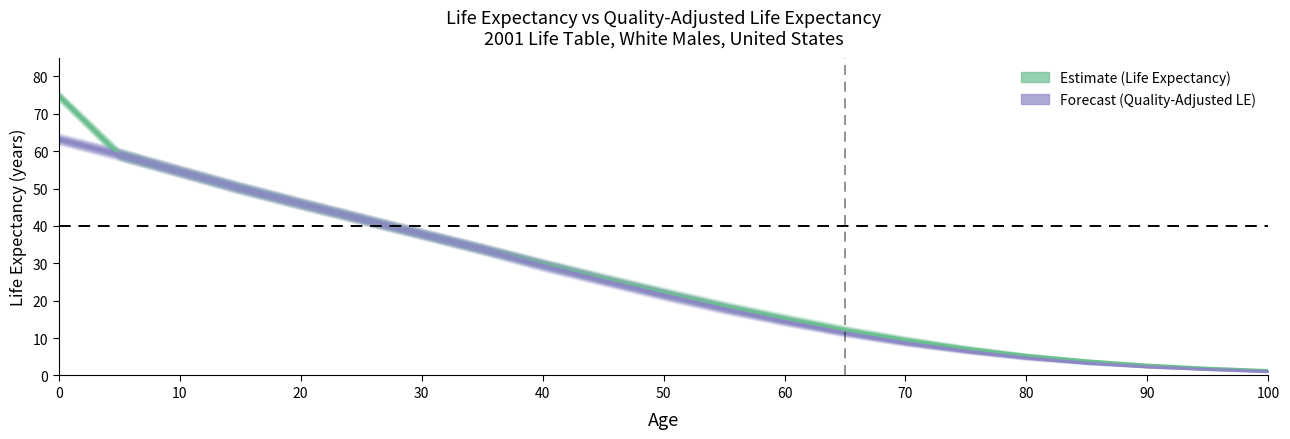

True or false: Life Expectancy line and Quality-Adjusted LE line cross at least once.

False